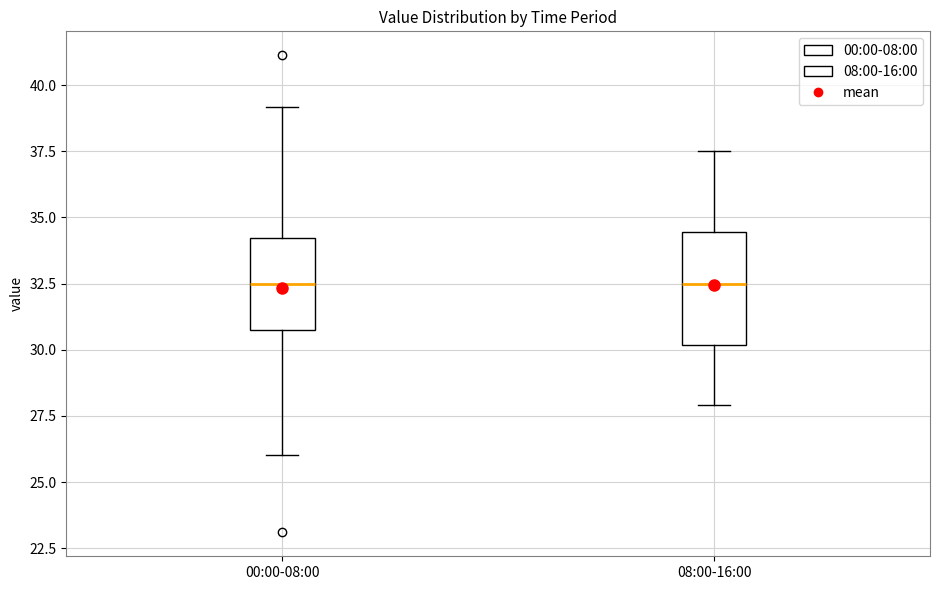

Comparing the boxes themselves (not the whiskers), which one is the tallest?

08:00-16:00